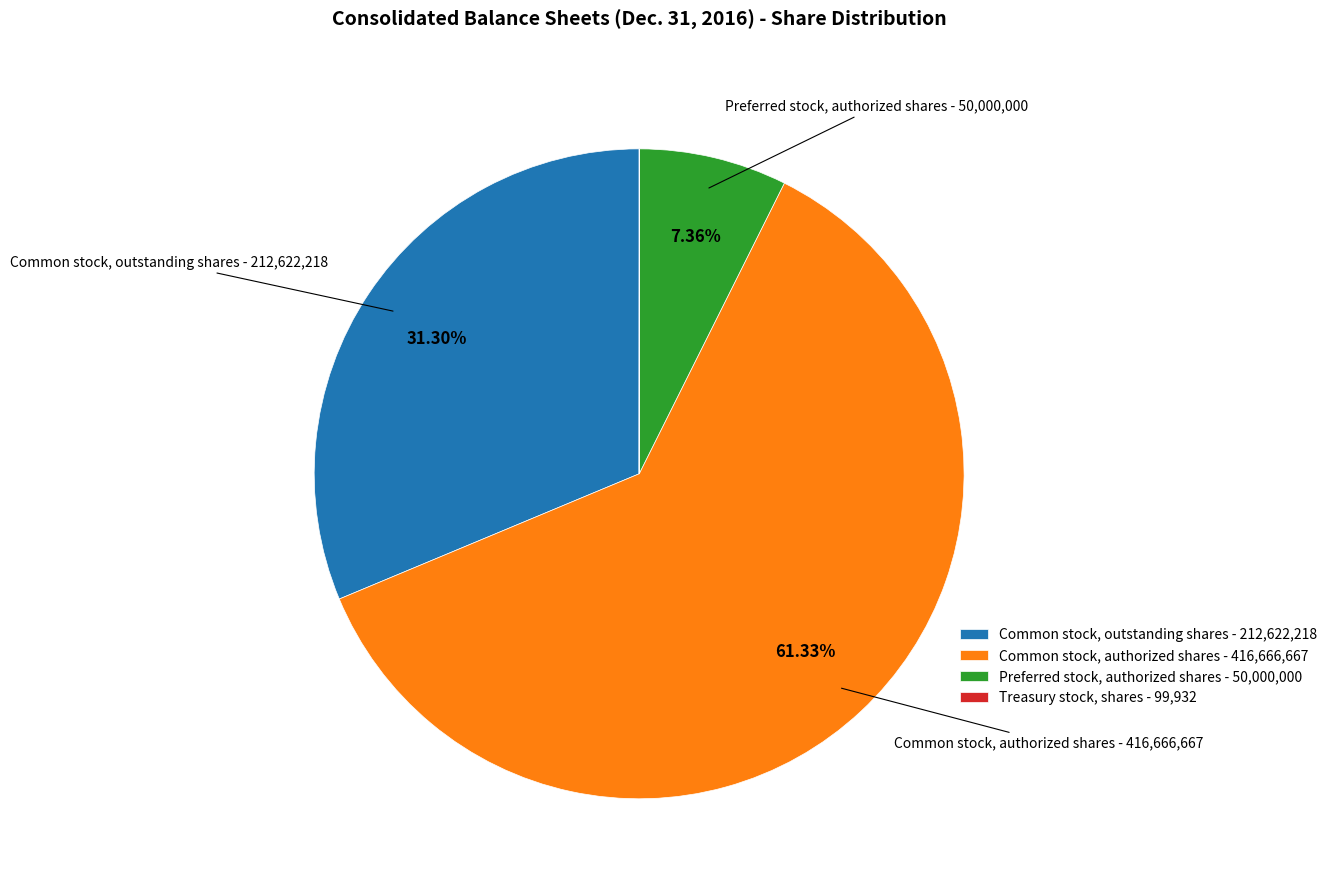

Is there any slice that represents more than half of the pie?

Yes